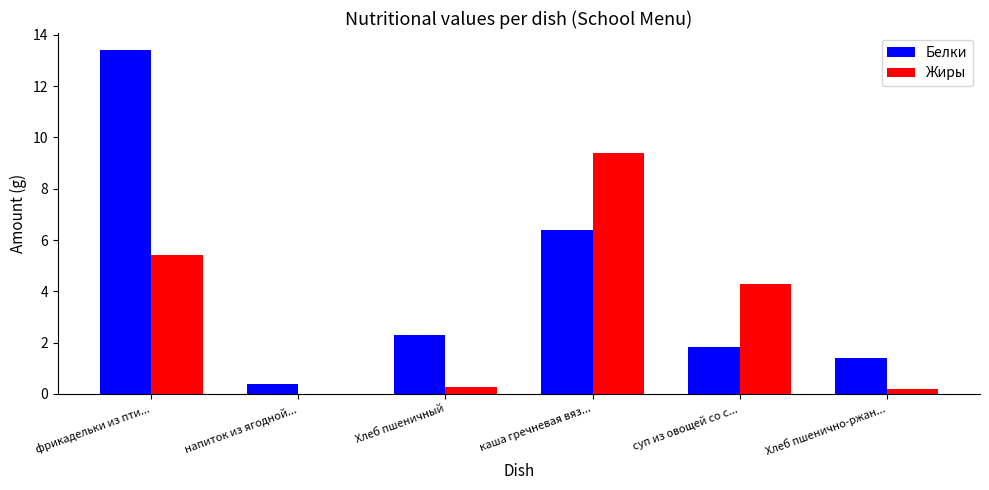

Count the number of categories in the chart.

6